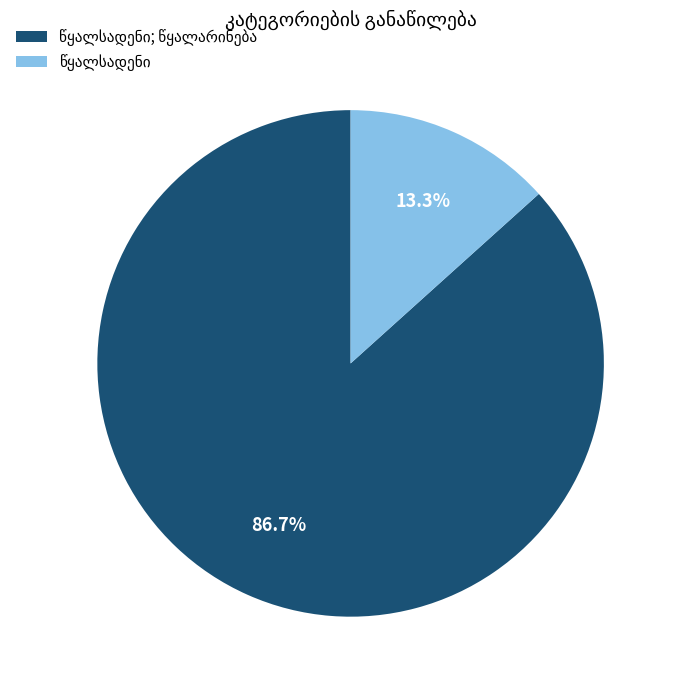

Is there any slice that represents more than half of the pie?

Yes